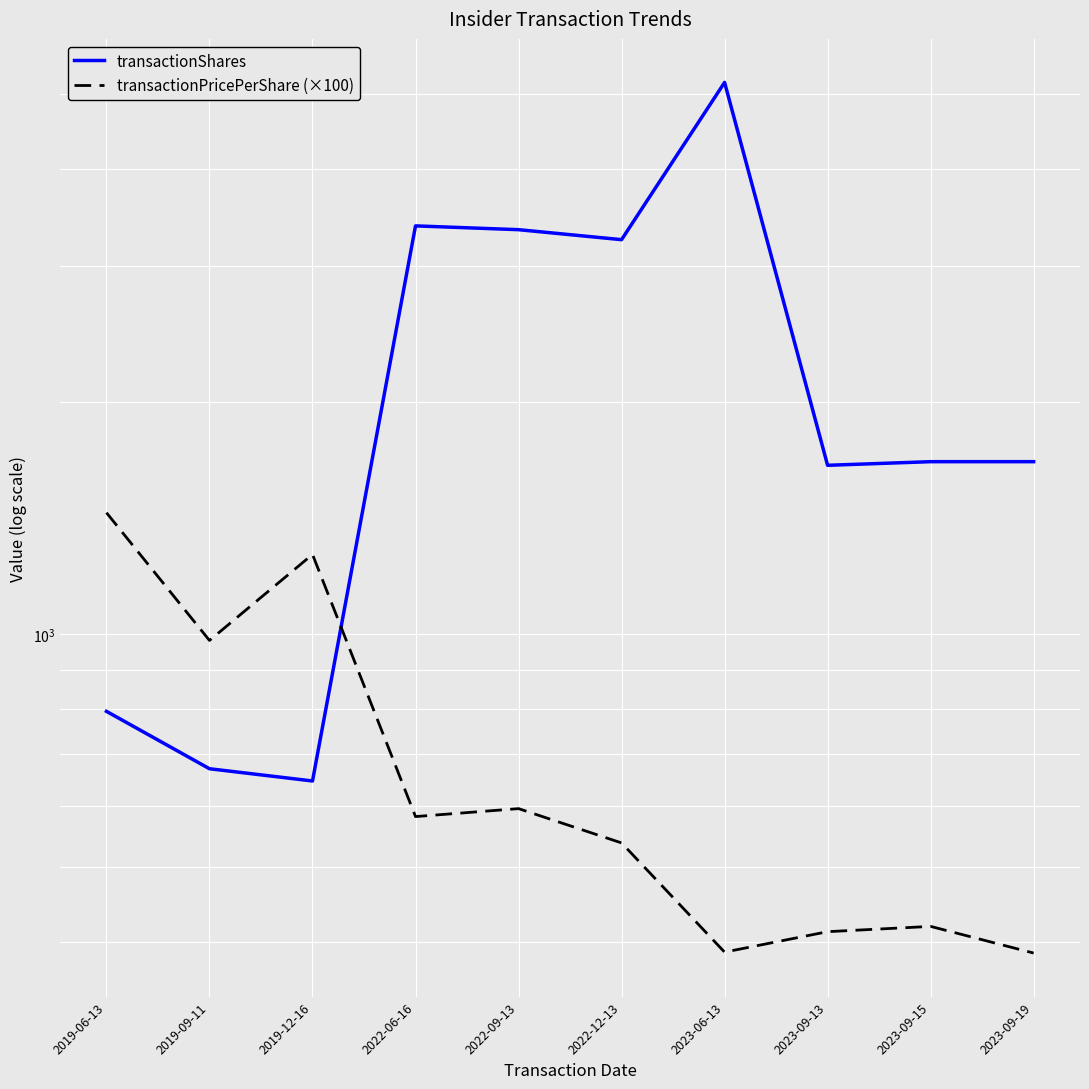

Where is transactionPricePerShare (×100) nearest to the value 911?

2019-09-11